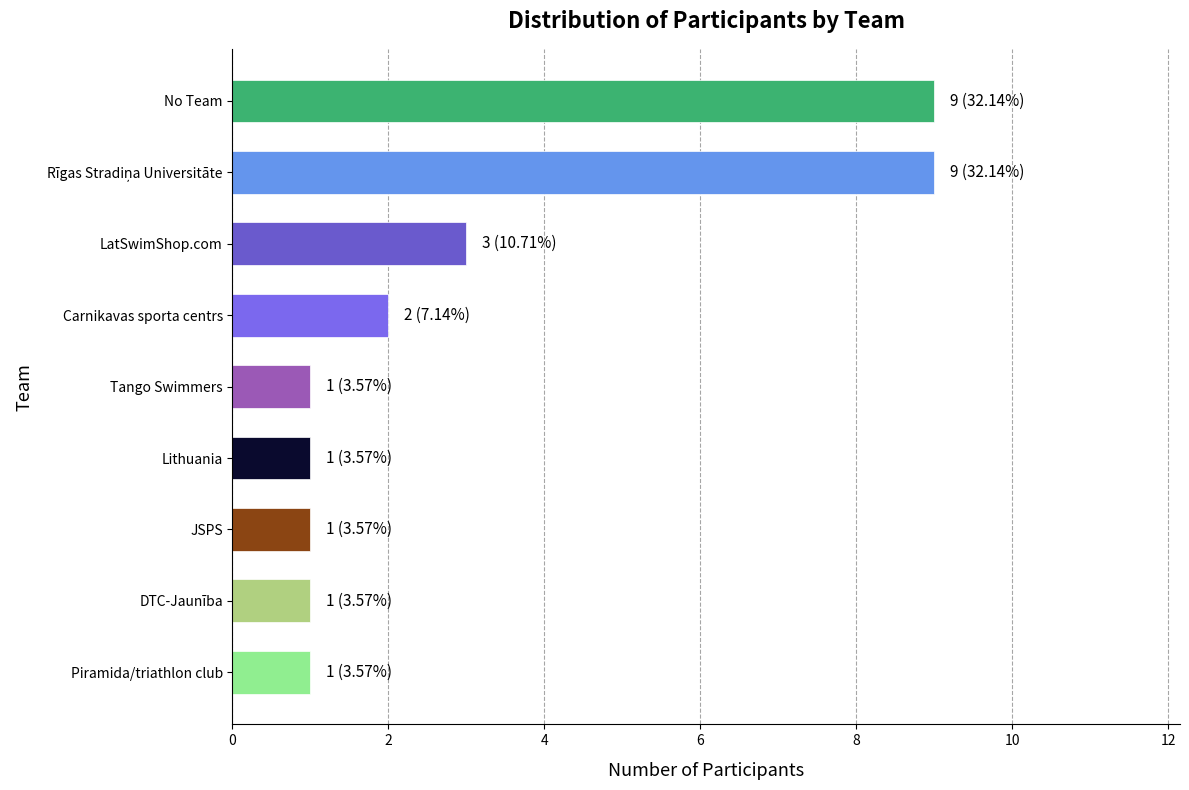

Where is the data nearest to the value 5?

LatSwimShop.com